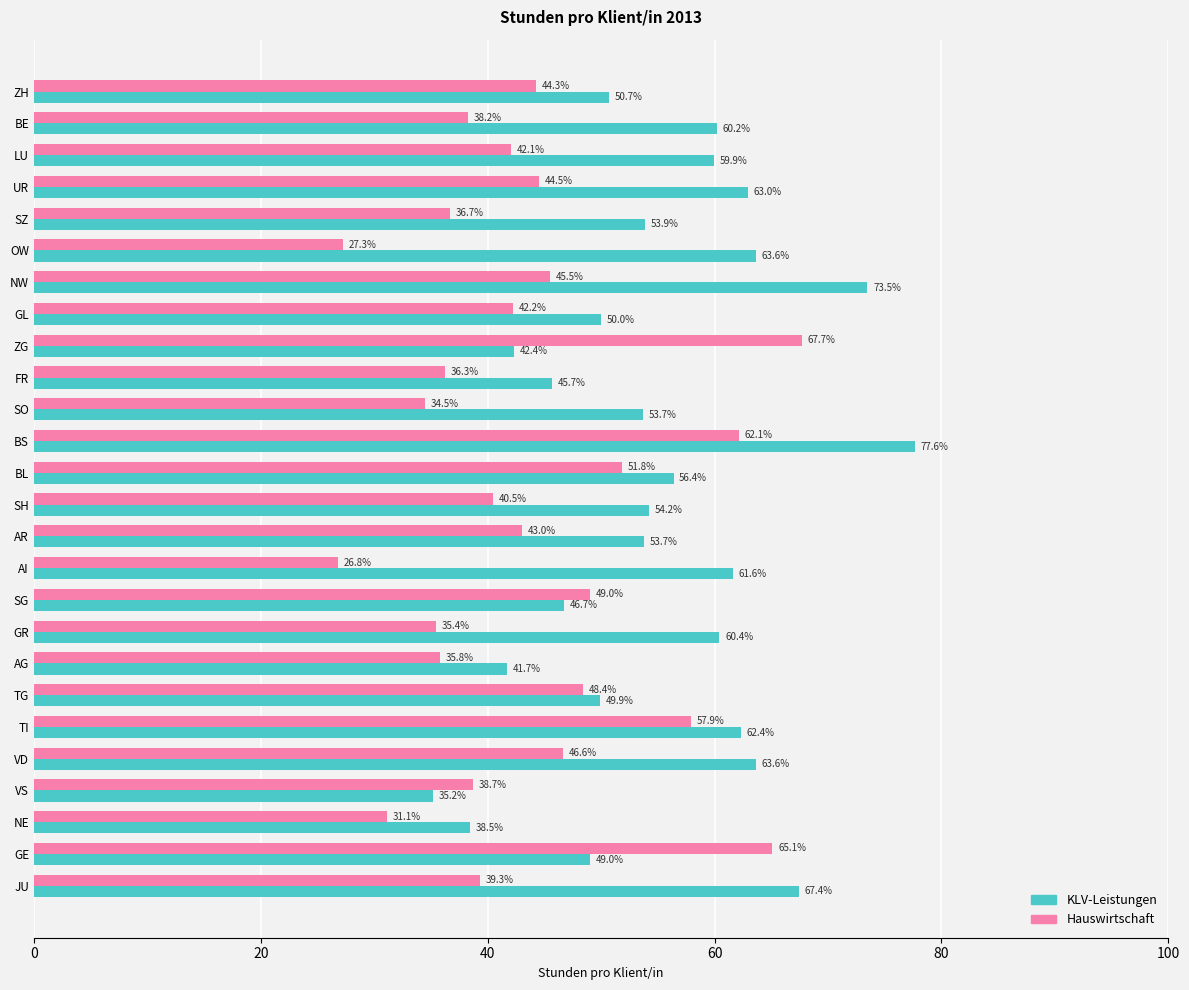

What is the average value of the KLV-Leistungen series?

55.2